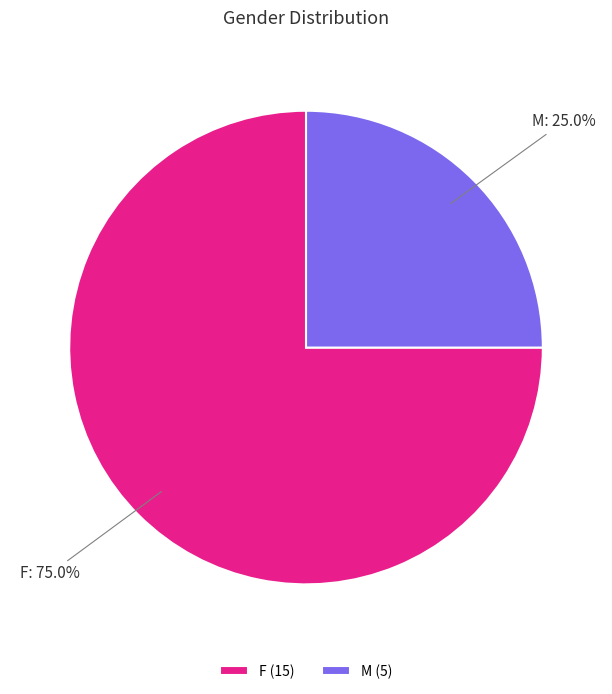

Between F and M, which is larger?

F